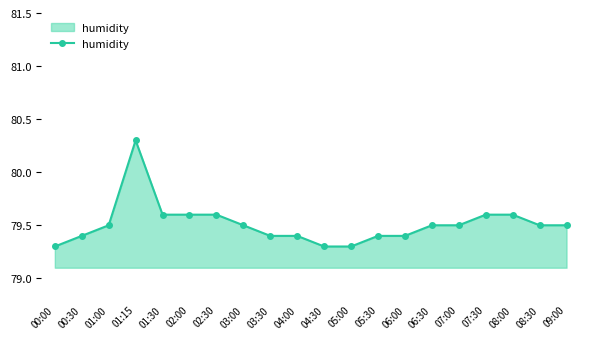

What is the average value?

79.5